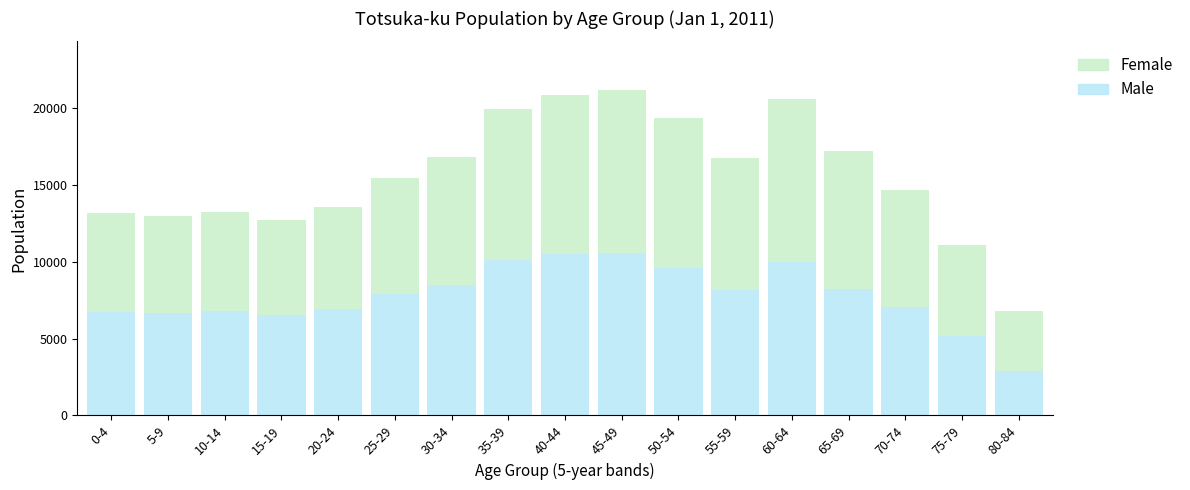

What is the total value across all series at 80-84?

6819